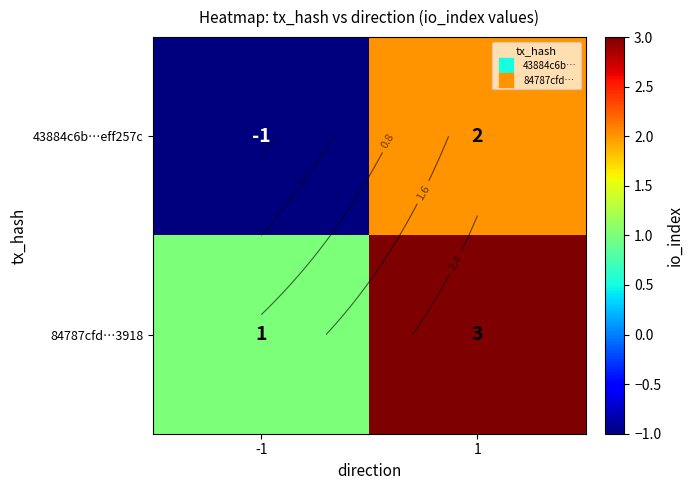

Which series has the widest spread of values?

43884c6b…eff257c